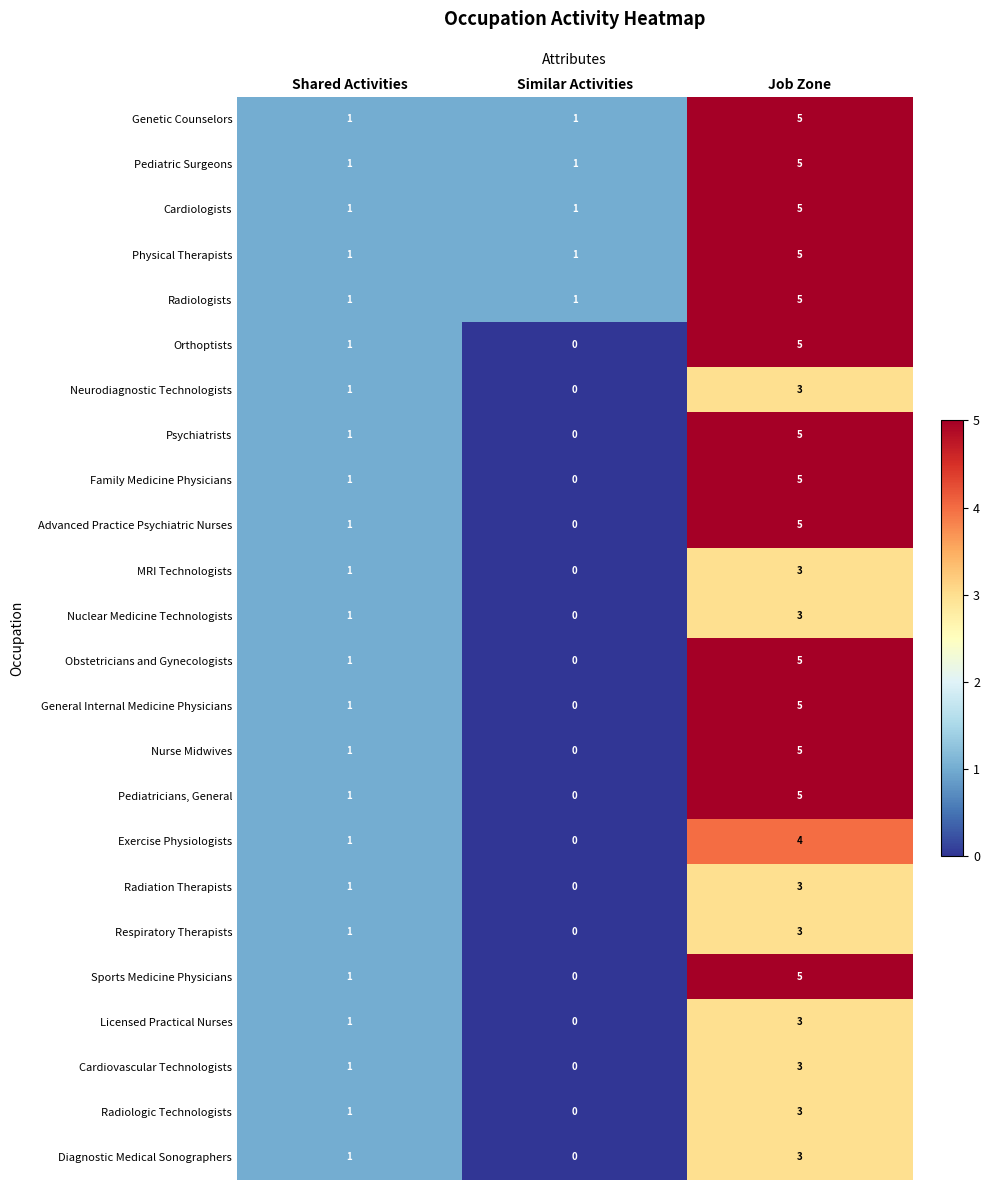

Rank the categories by Nuclear Medicine Technologists value from lowest to highest.

Similar Activities, Shared Activities, Job Zone